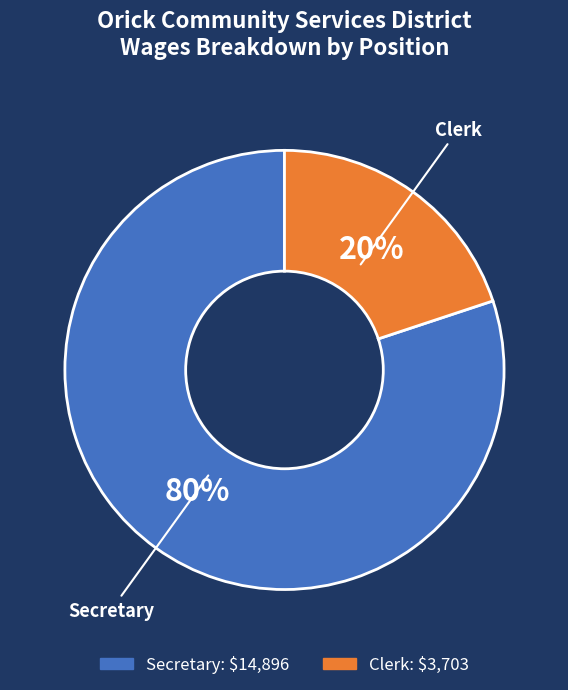

Is it true that Clerk is 20% of the pie?

True